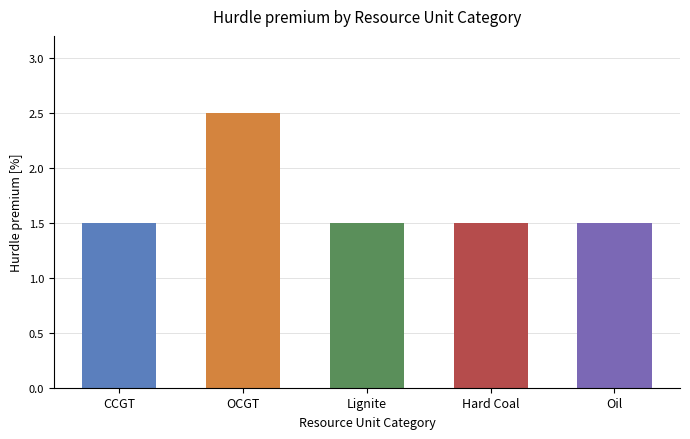

The value at Oil is 2.5. True or false?

False